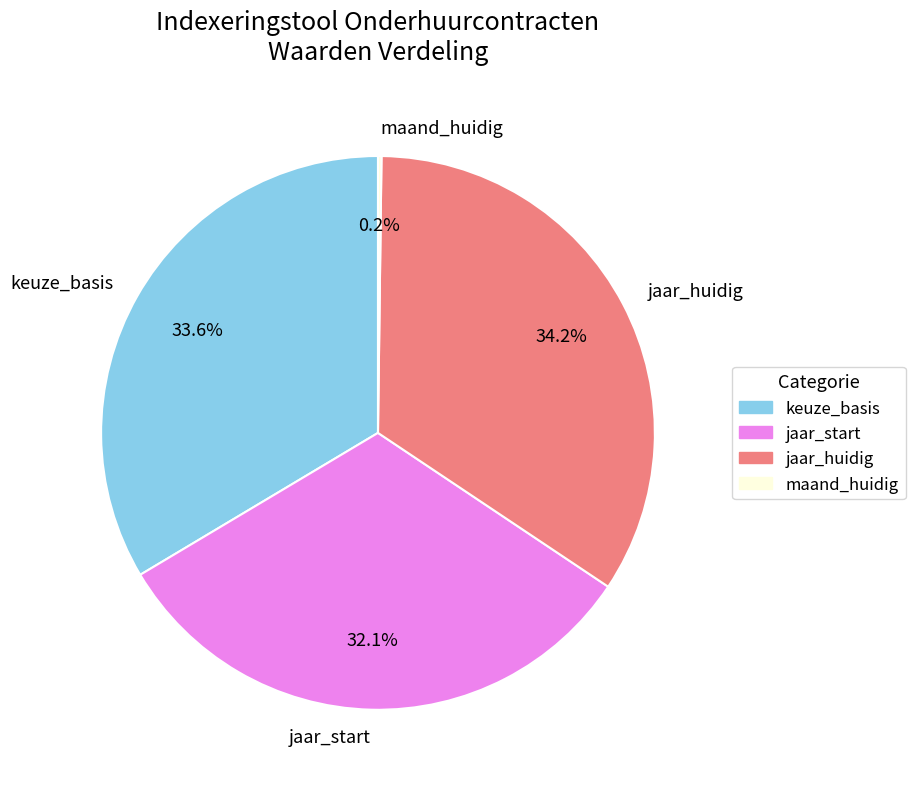

Is there any slice that represents more than half of the pie?

No